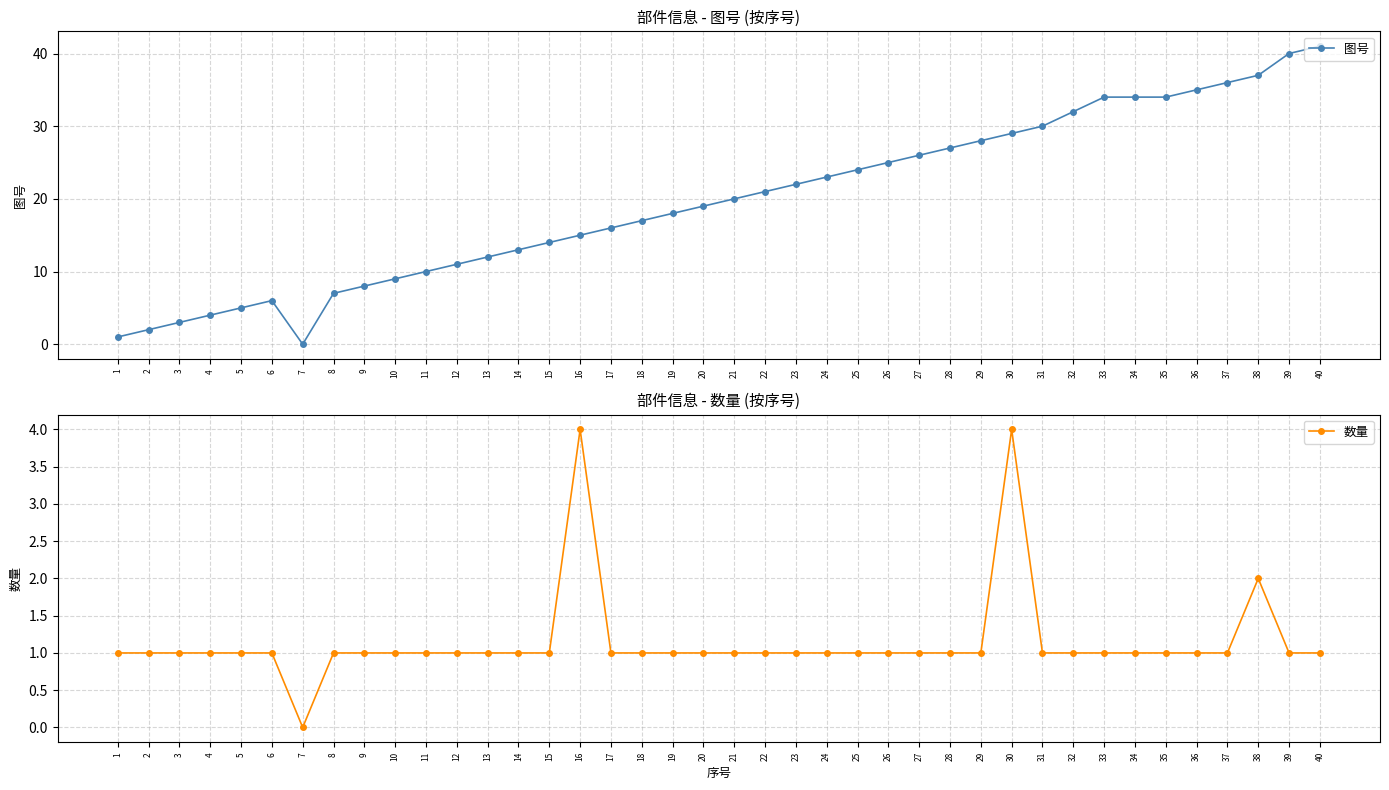

In 图号, how many points are lower than both neighbors (excluding endpoints)?

1